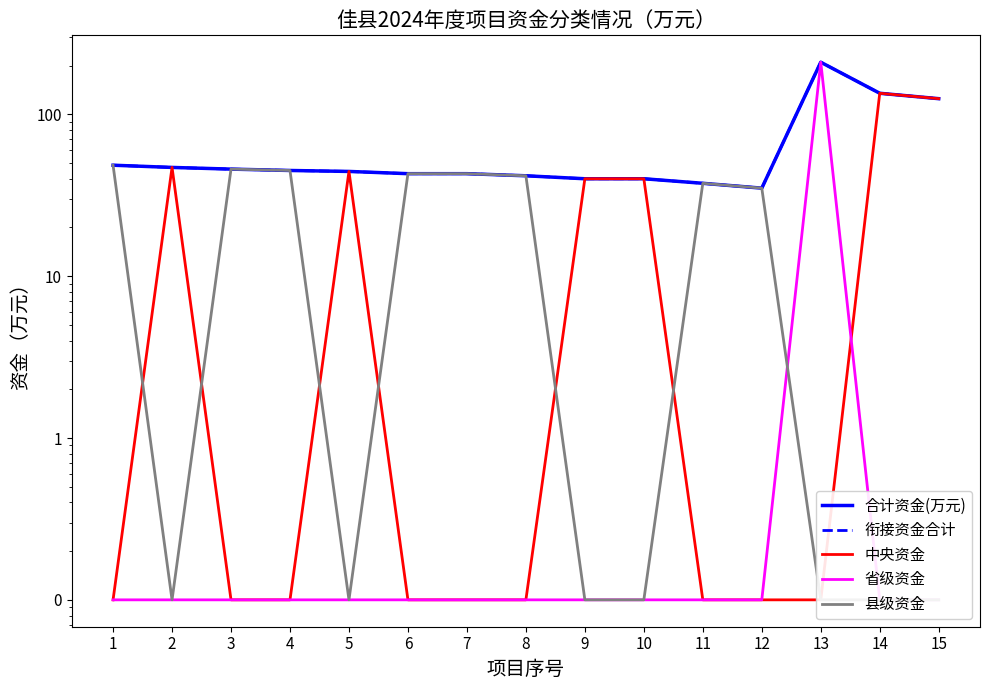

Which series changed the most between 7 and 11?

合计资金(万元)